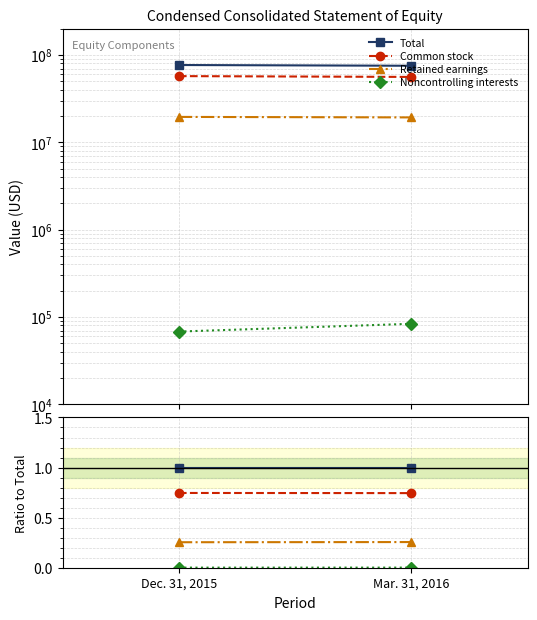

Reading left to right, what are all the values shown in this chart?

Total: 1.0	1.0
Common stock: 0.7	0.7
Retained earnings: 0.3	0.3
Noncontrolling interests: 0.0	0.0